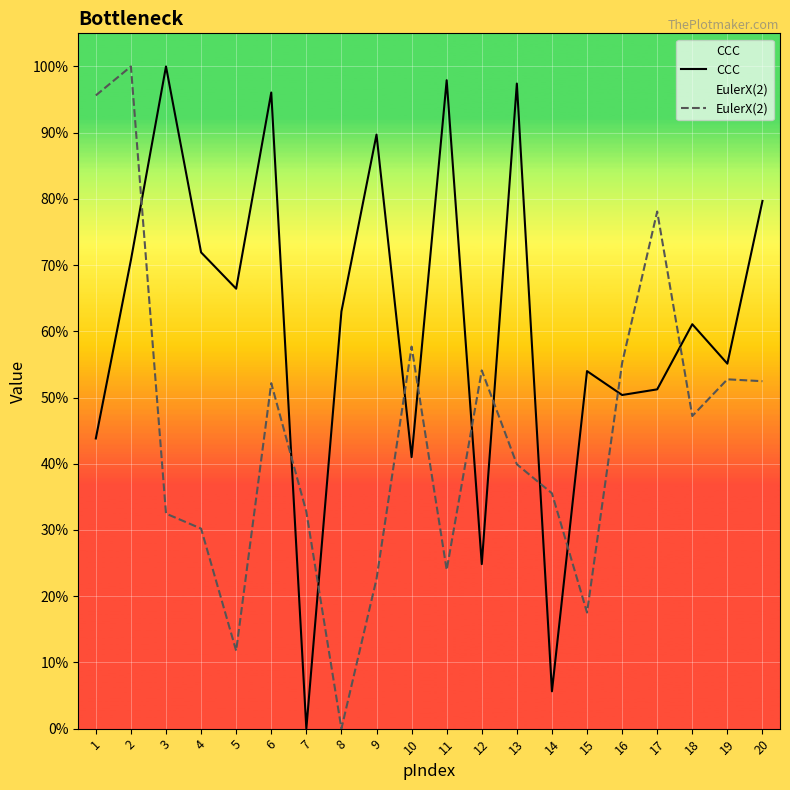

What is the sum of the CCC values at 4 and 3?

171.9